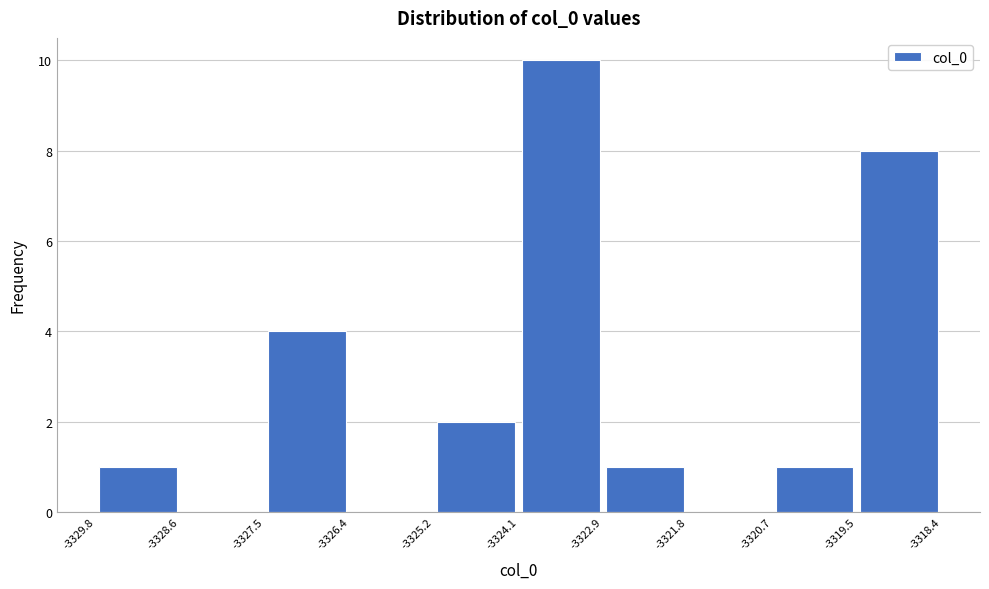

Reading left to right, transcribe this chart: for each bar, give the range it covers on the x-axis and its height. The values are not printed on the chart, so give them approximately, as read against the axis.

-3329.8 to -3328.6: 1
-3328.6 to -3327.5: 0
-3327.5 to -3326.4: 4
-3326.4 to -3325.2: 0
-3325.2 to -3324.1: 2
-3324.1 to -3322.9: 10
-3322.9 to -3321.8: 1
-3321.8 to -3320.7: 0
-3320.7 to -3319.5: 1
-3319.5 to -3318.4: 8